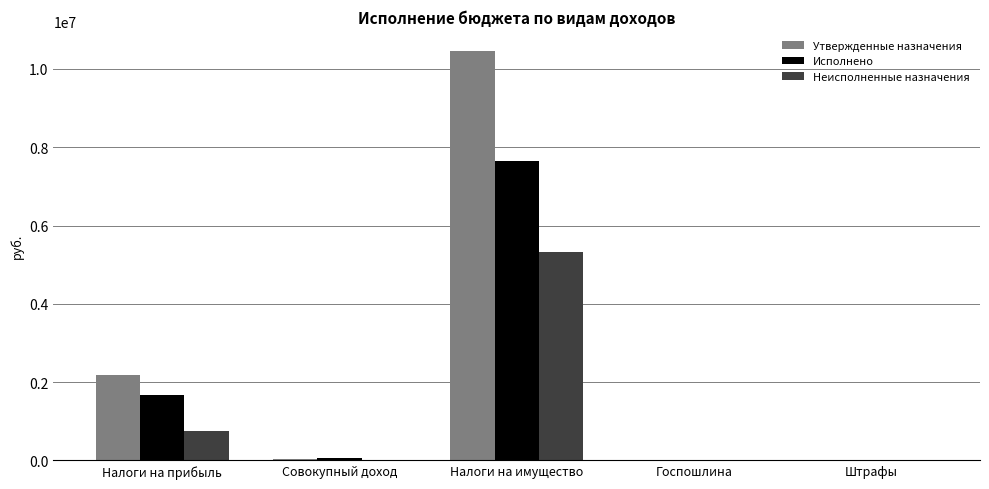

Which series changed the most between Налоги на прибыль and Штрафы?

Утвержденные назначения